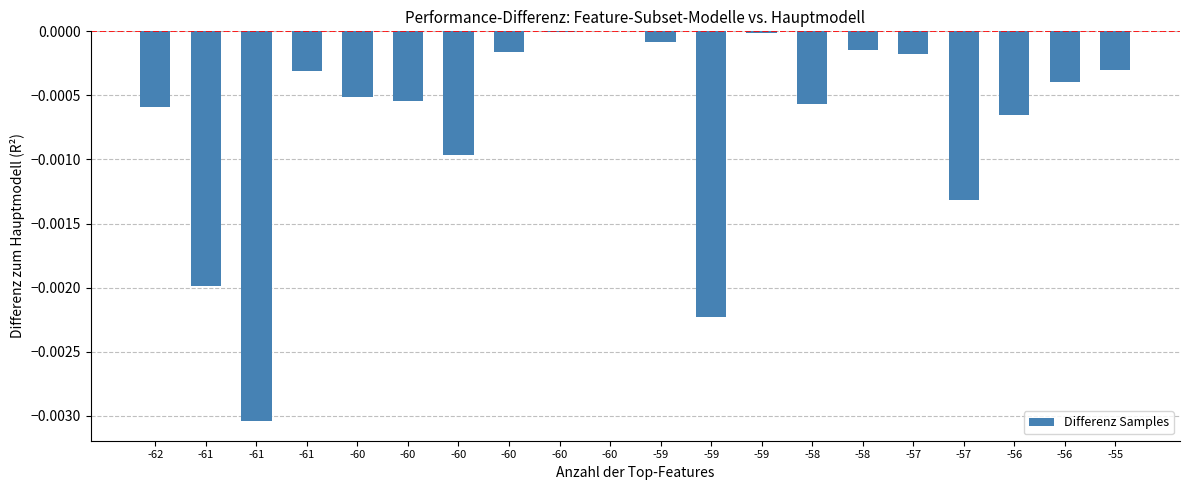

Reading right to left, what are all the values shown in this chart?

-55=-0.0	-56=-0.0	-56=-0.0	-57=-0.0	-57=-0.0	-58=-0.0	-58=-0.0	-59=-0.0	-59=-0.0	-59=-0.0	-60=0.0	-60=-0.0	-60=-0.0	-60=-0.0	-60=-0.0	-60=-0.0	-61=-0.0	-61=-0.0	-61=-0.0	-62=-0.0